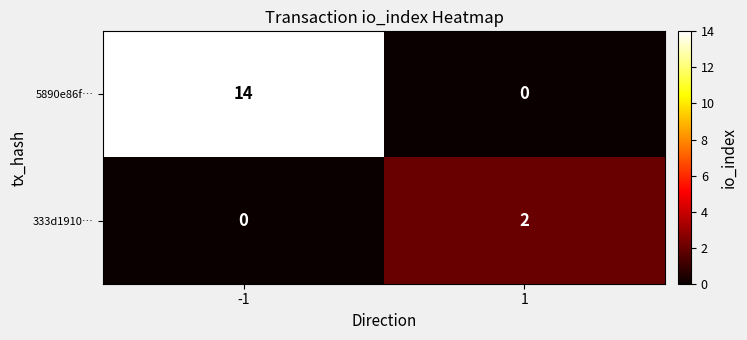

What is the sum of all 5890e86f… values?

14